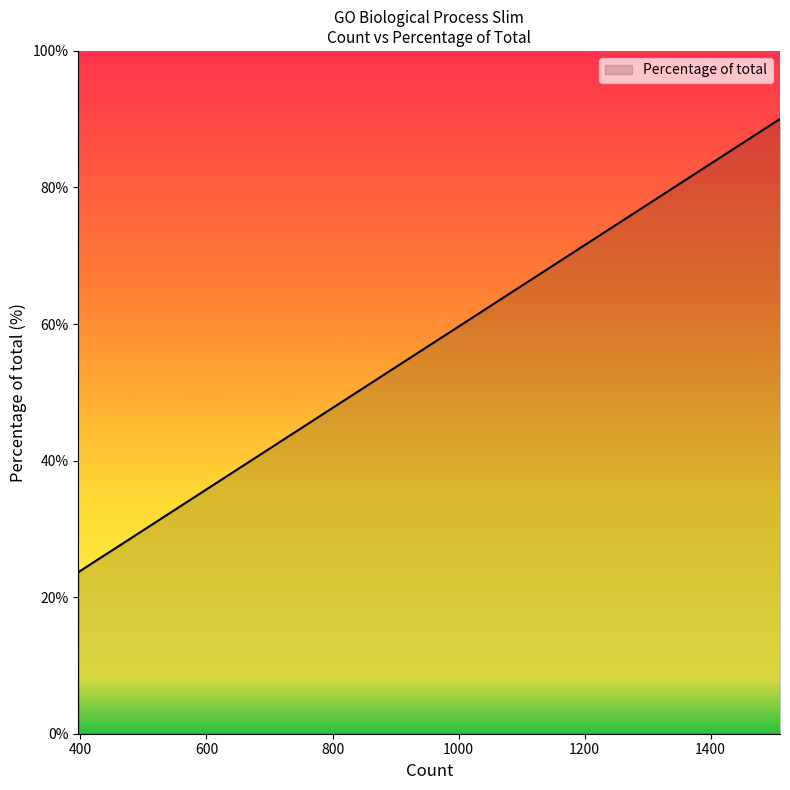

What is the difference between the maximum and minimum values?

66.4